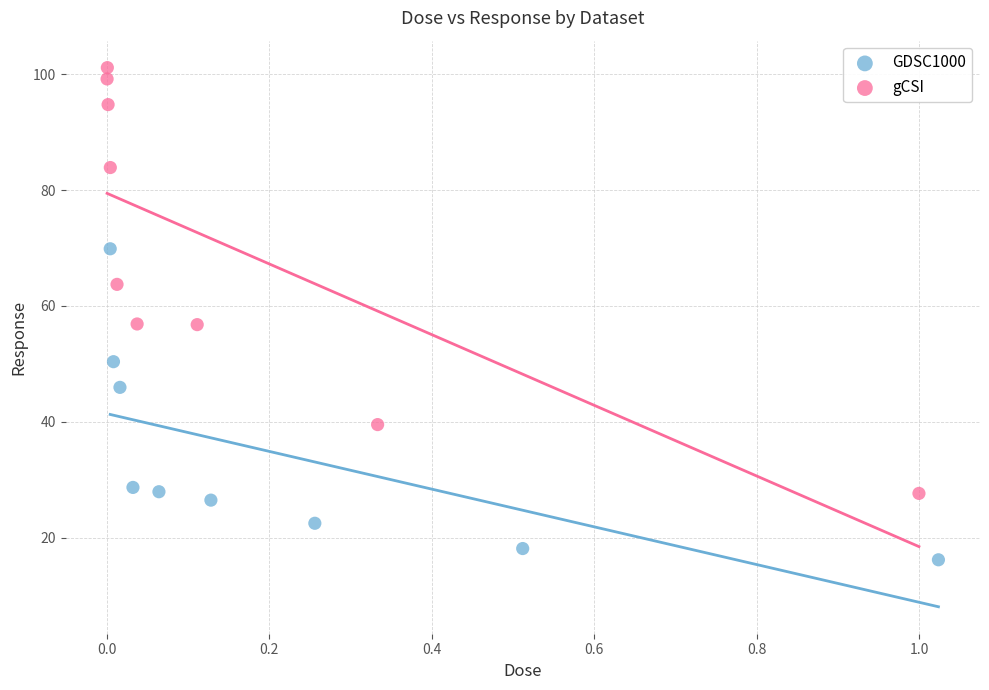

Which series contains the highest Y value?

gCSI